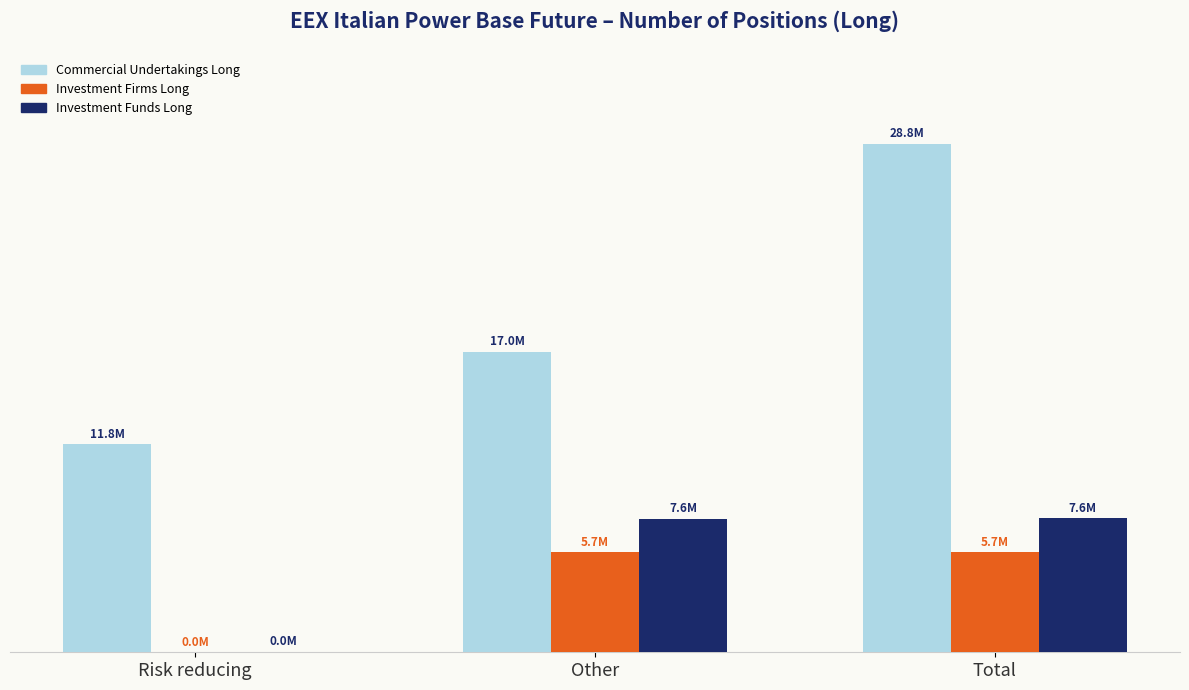

Are the bars grouped side by side (vs. stacked)?

Yes